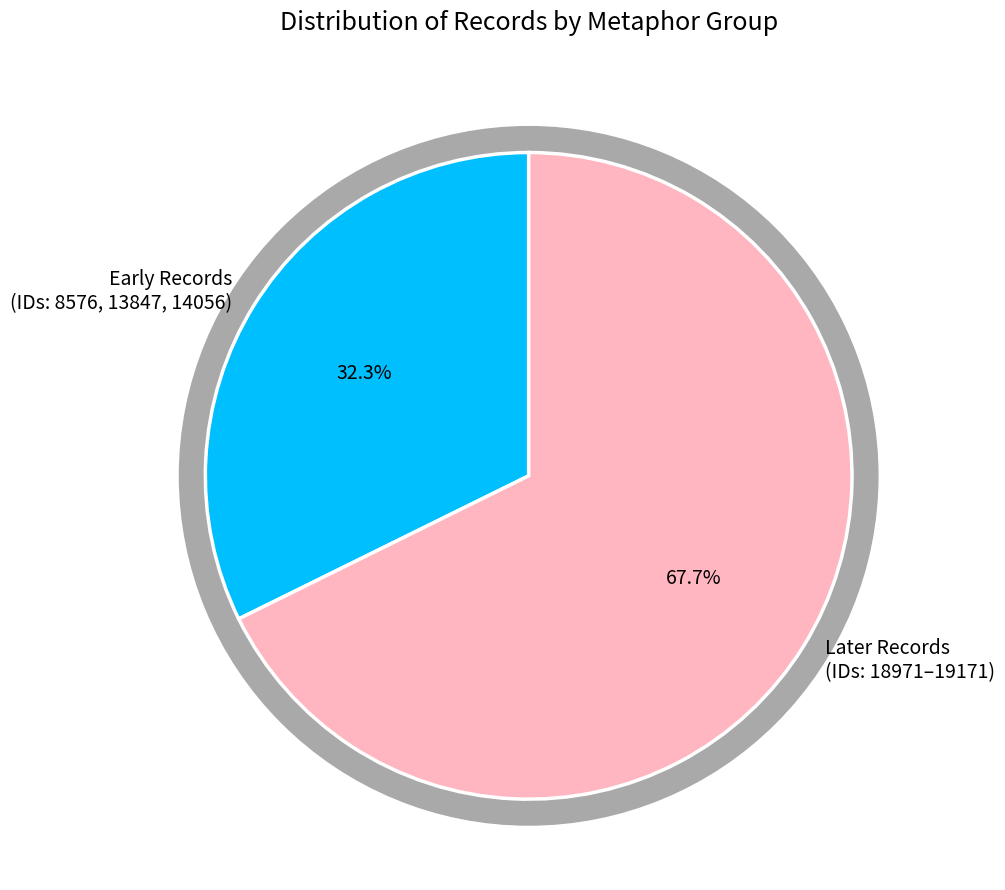

Is there any slice that represents more than half of the pie?

No